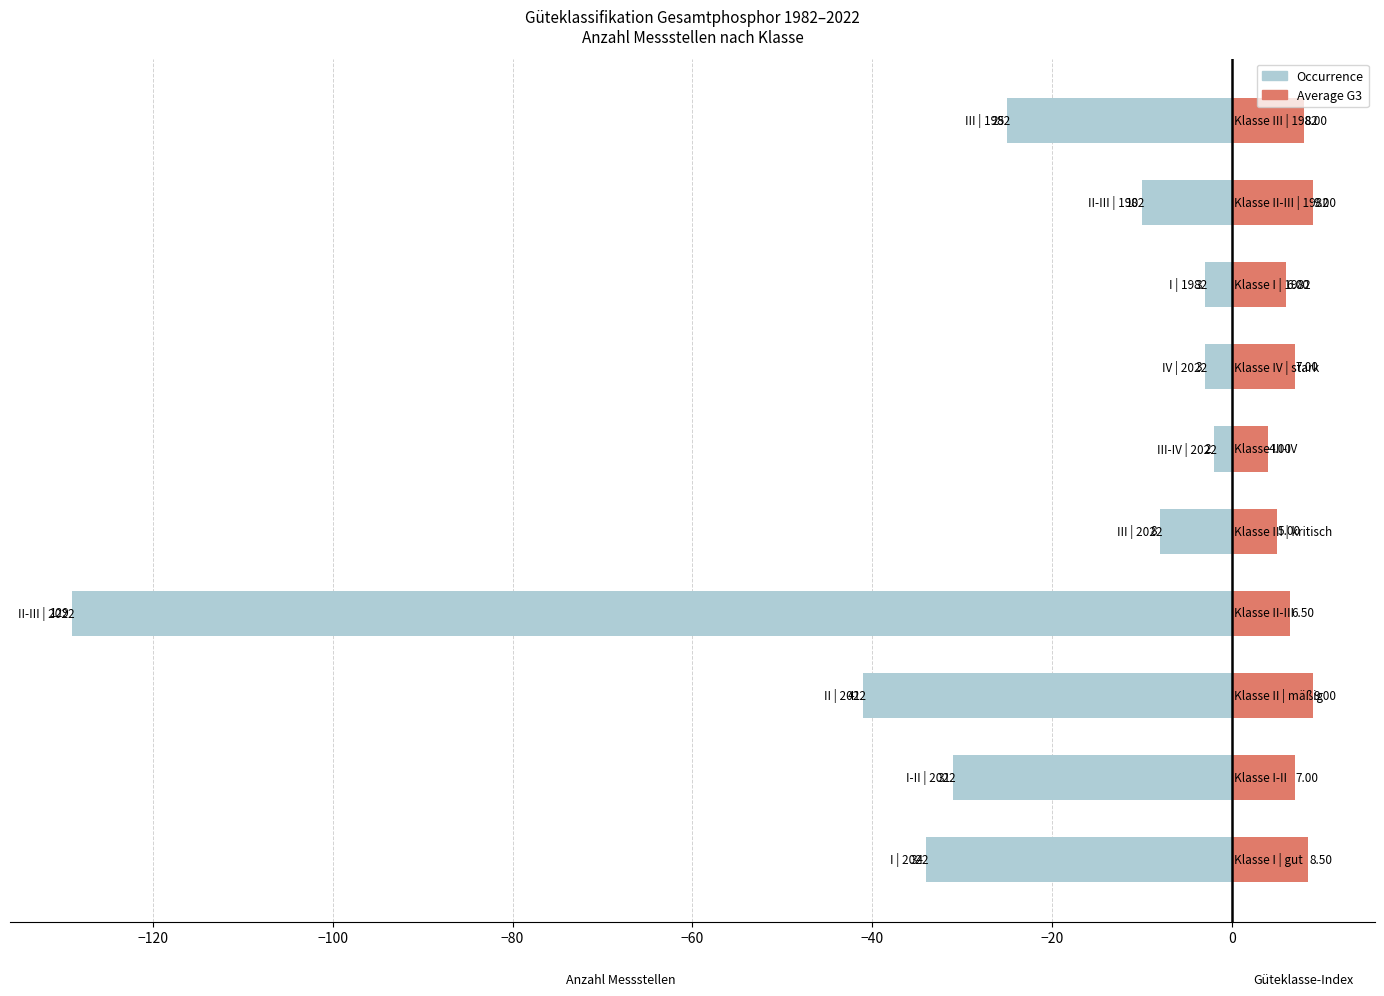

What is the difference between the maximum and minimum values in the Occurrence series?

127.0